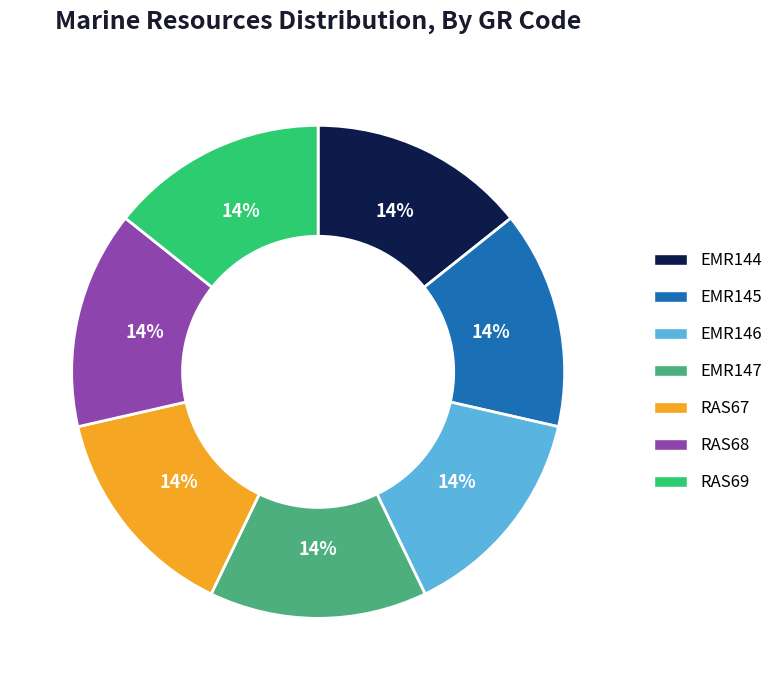

How many segments does this pie chart have?

7